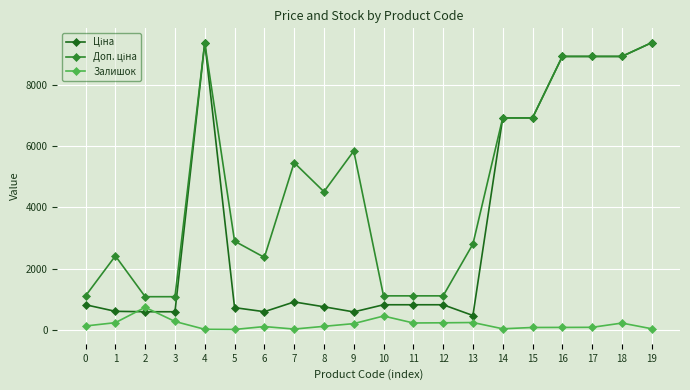

True or false: Залишок has a value of 220.0 at 18.

True